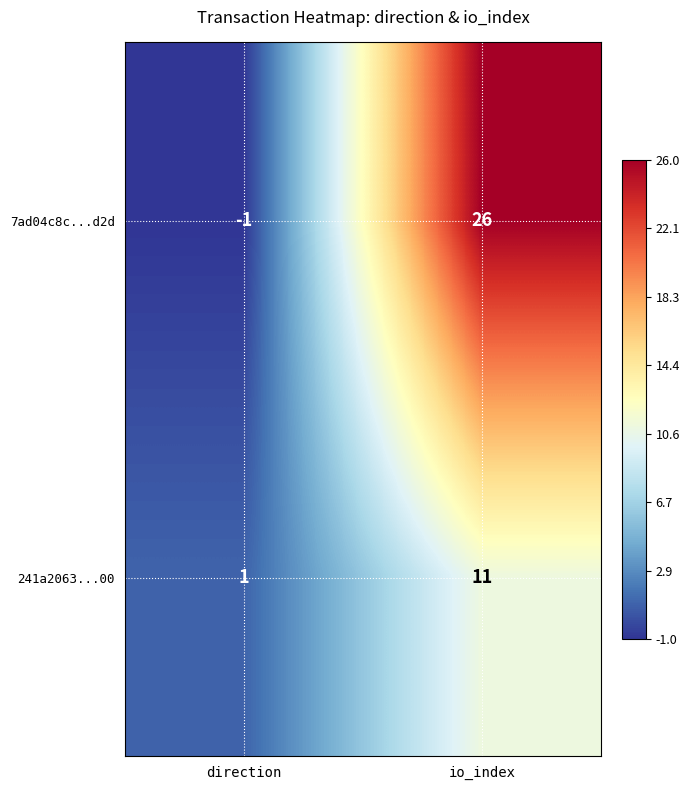

True or false: 7ad04c8c...d2d has a value of 26 at io_index.

True